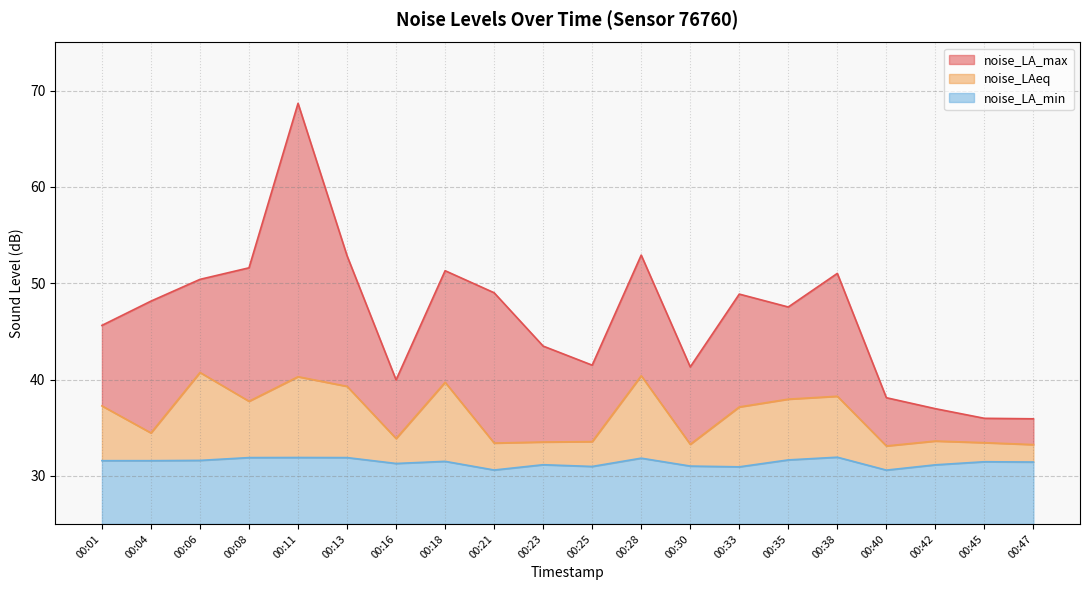

At which category is the sum across all series the highest?

00:11